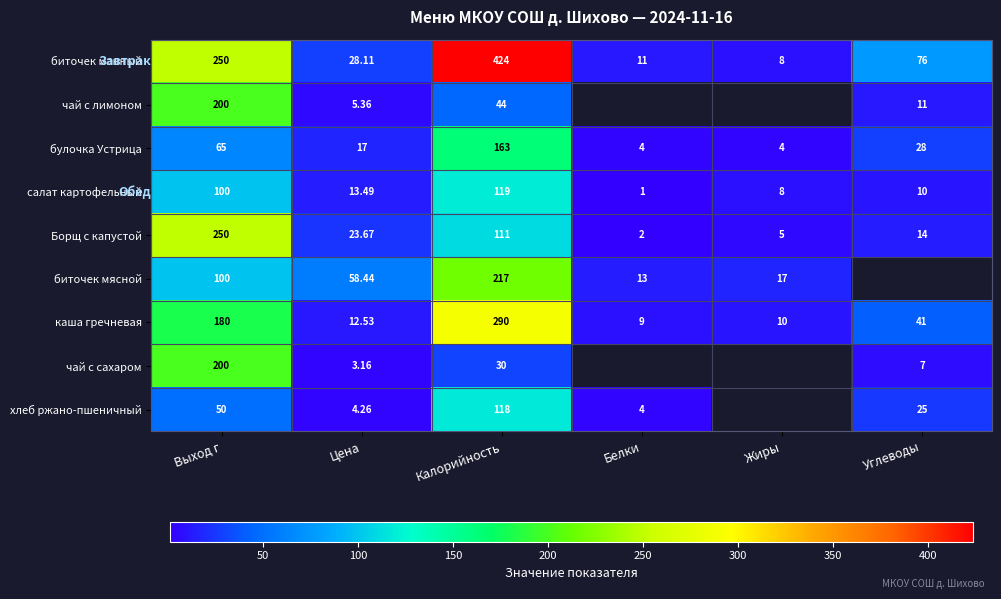

Rank the series at Цена from lowest to highest value.

чай с сахаром, хлеб ржано-пшеничный, чай с лимоном, каша гречневая, салат картофельный, булочка Устрица, Борщ с капустой, биточек манный, биточек мясной